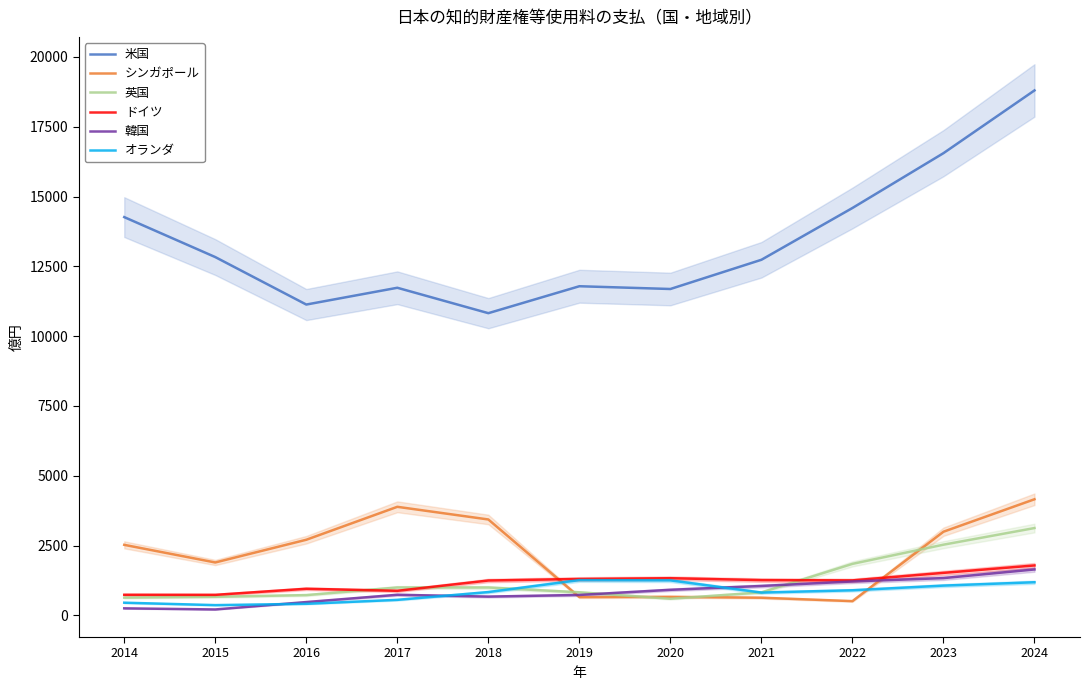

At which category is the sum across all series the highest?

2024